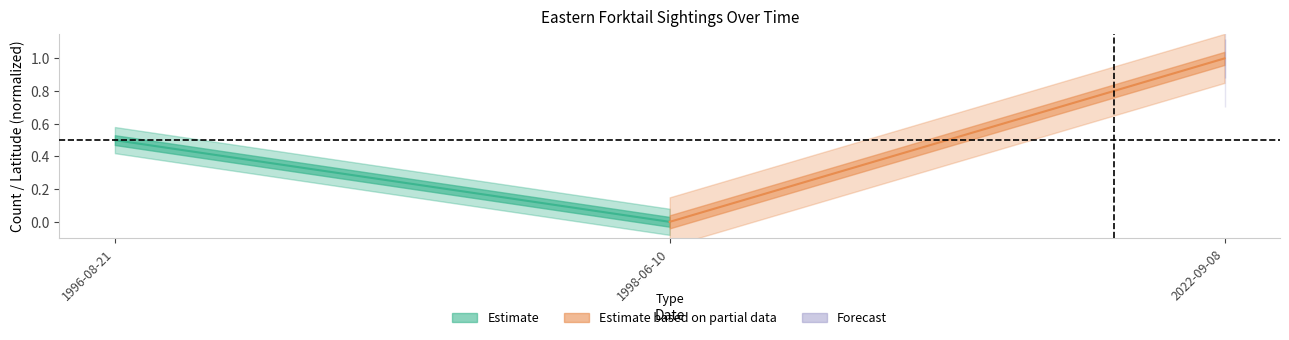

The value of Estimate at 1998-06-10 is 0.2. True or false?

False